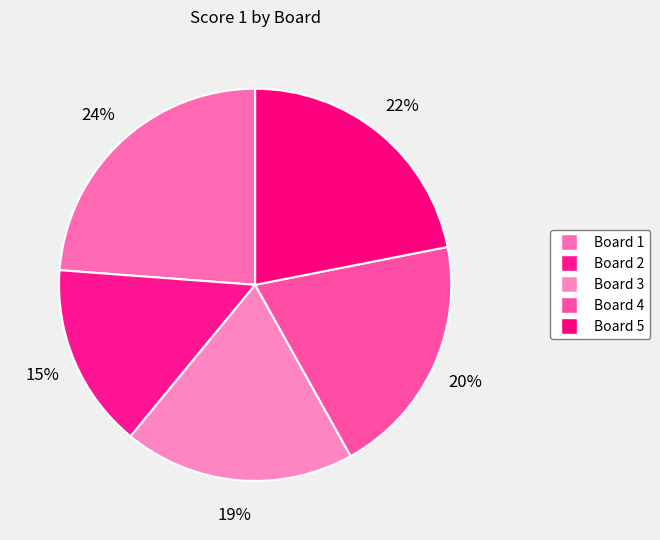

Which slice is the smallest?

Board 2